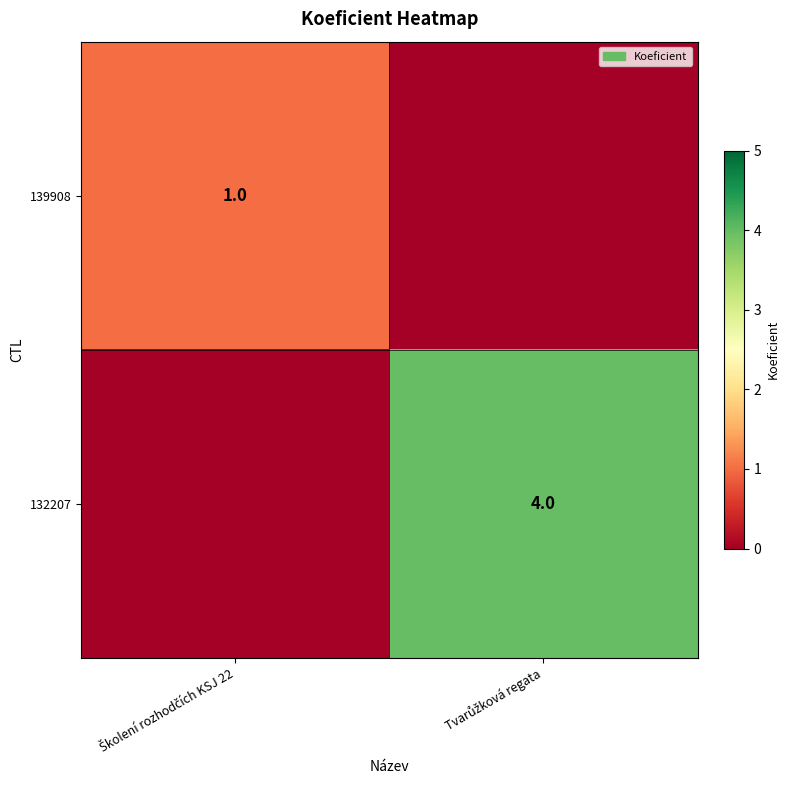

Where is 132207 nearest to the value 2?

Školení rozhodčích KSJ 22